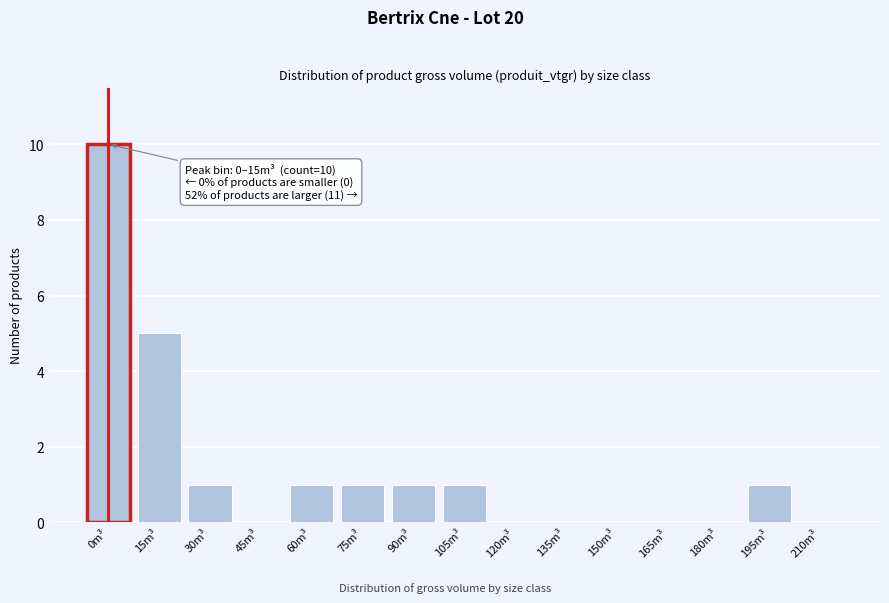

Reading left to right, transcribe all the data shown in this chart.

0m³=10	15m³=5	30m³=1	45m³=0	60m³=1	75m³=1	90m³=1	105m³=1	120m³=0	135m³=0	150m³=0	165m³=0	180m³=0	195m³=1	210m³=0